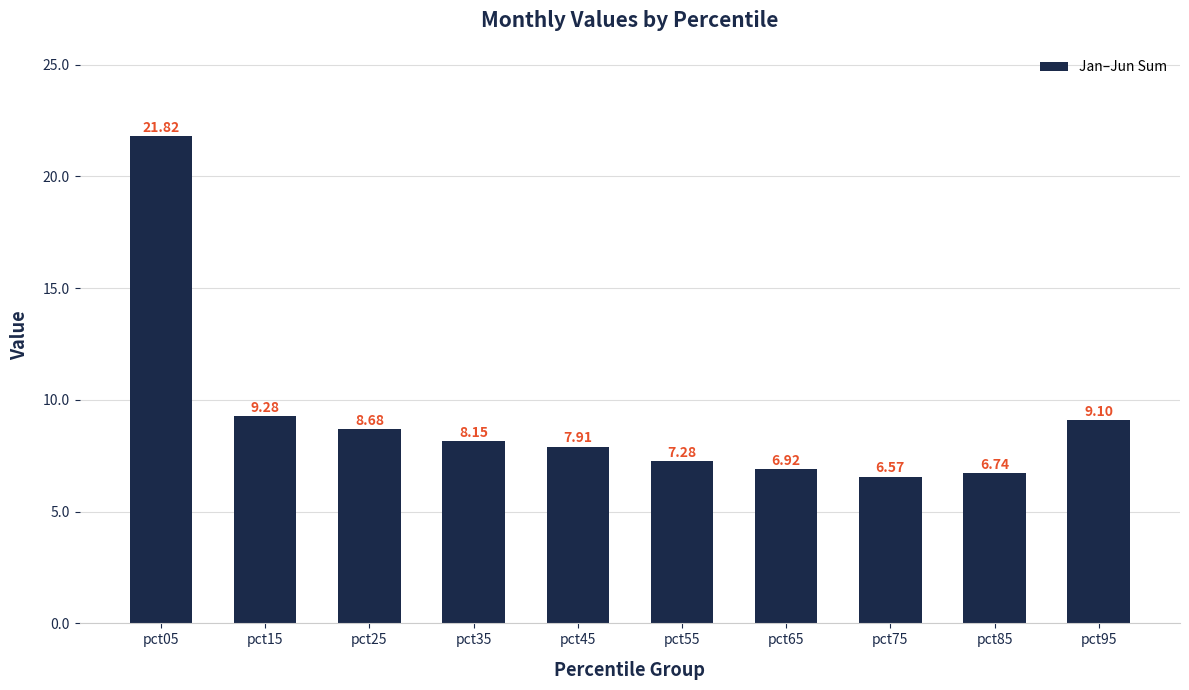

True or false: the data shows 13.5 at pct95.

False